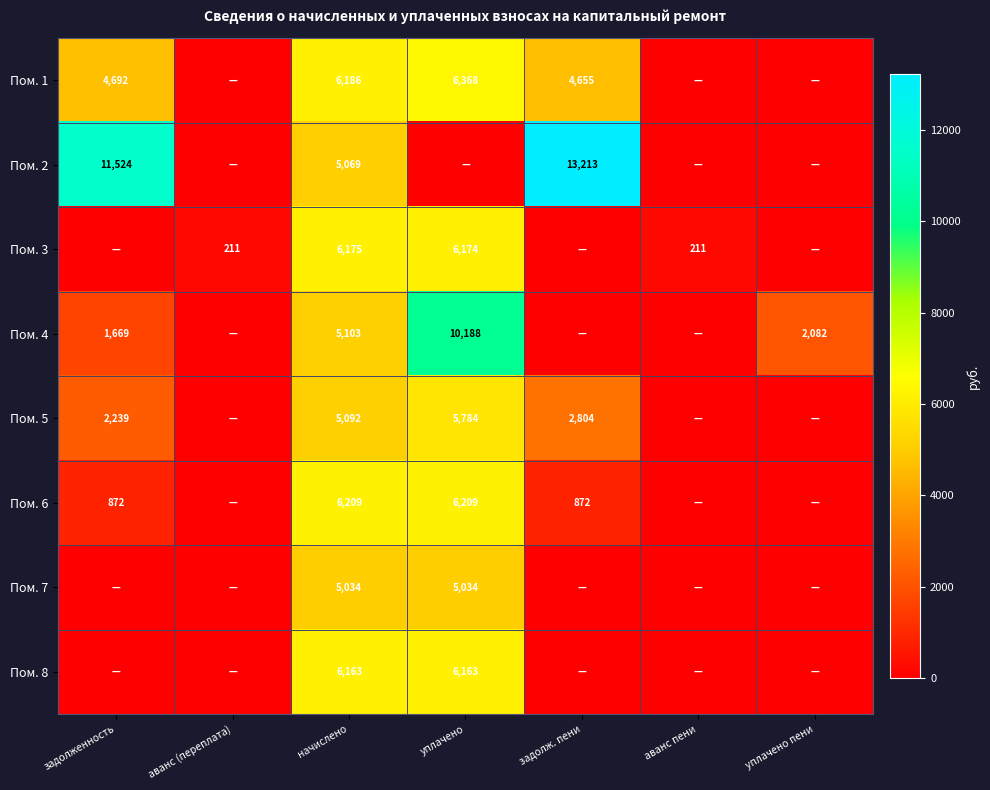

Is it true that Пом. 4 equals 8268 at начислено?

False